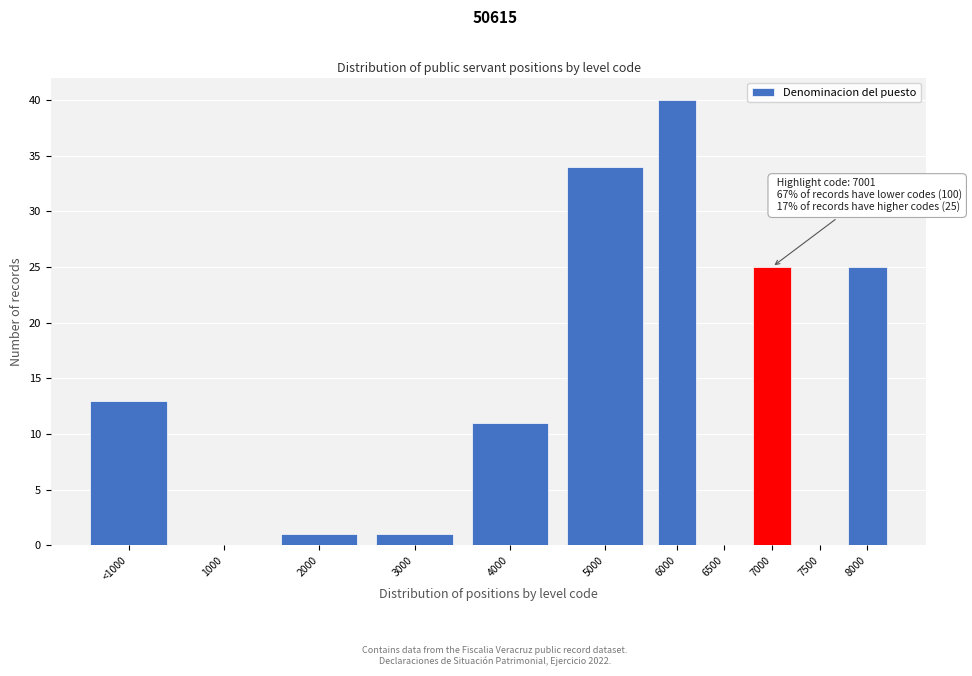

Reading right to left, transcribe all the data shown in this chart.

8000=25	7500=0	7000=25	6500=0	6000=40	5000=34	4000=11	3000=1	2000=1	1000=0	<1000=13